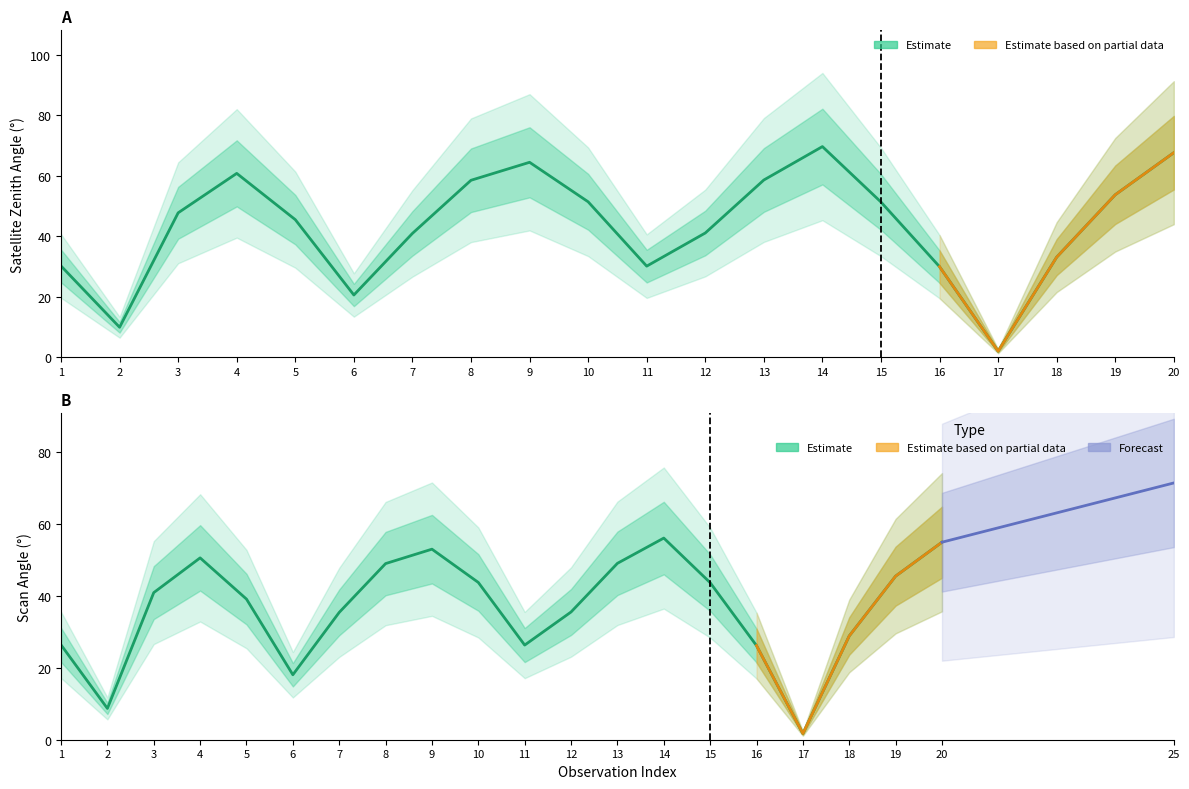

In satz, how many points are lower than both neighbors (excluding endpoints)?

4